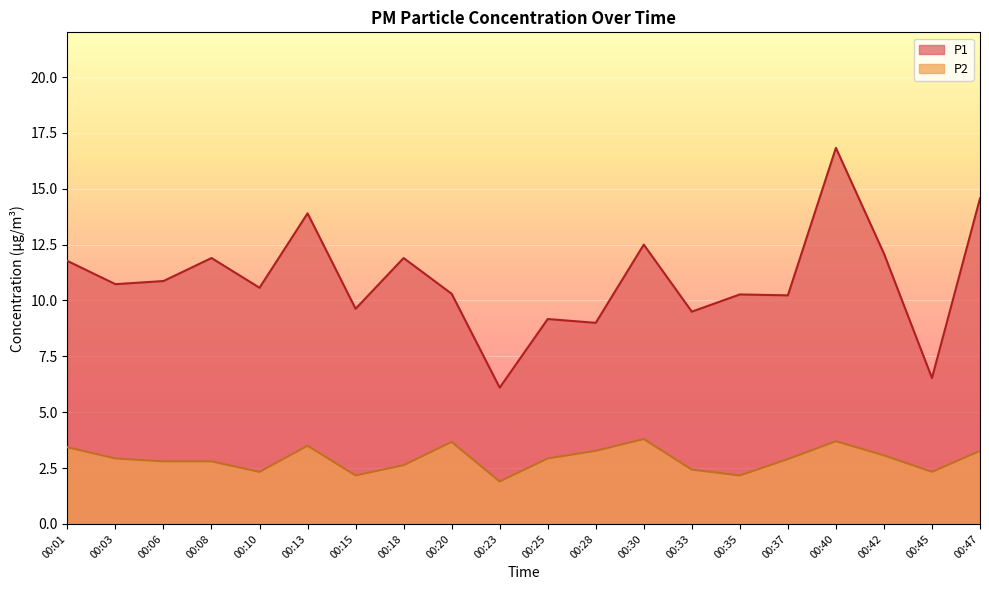

What is the difference between the P2 values at 00:28 and 00:23?

1.4